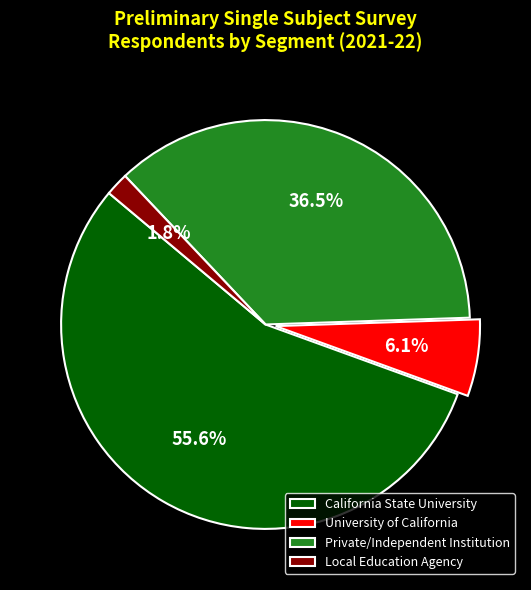

Rank the categories by value from lowest to highest.

Local Education Agency, University of California, Private/Independent Institution, California State University